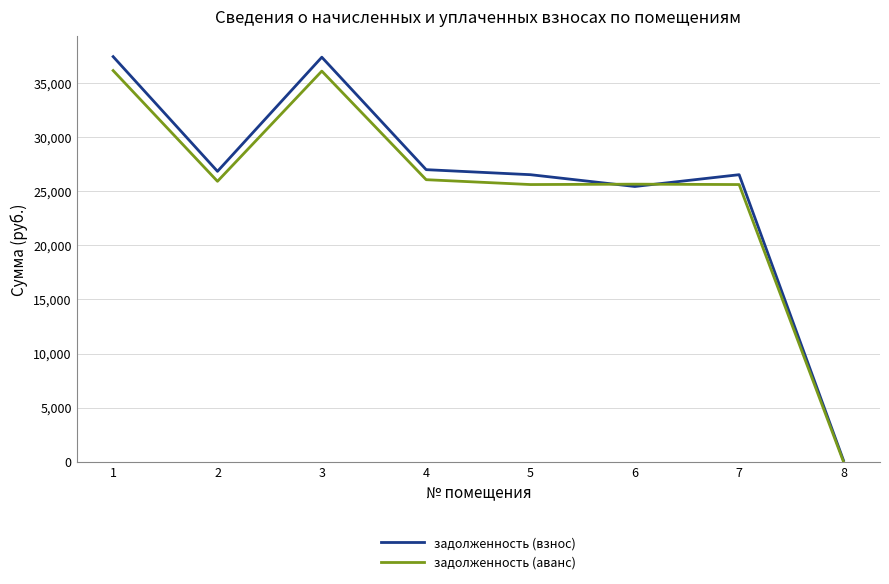

List the series in order of their peak value, lowest first.

задолженность (аванс), задолженность (взнос)